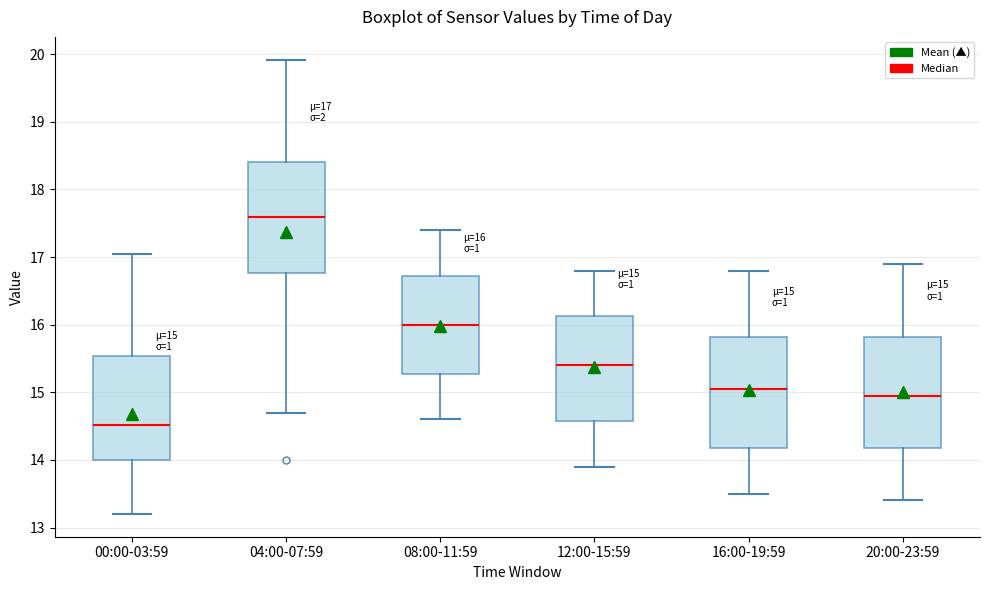

Which box's median line is the lowest?

00:00-03:59